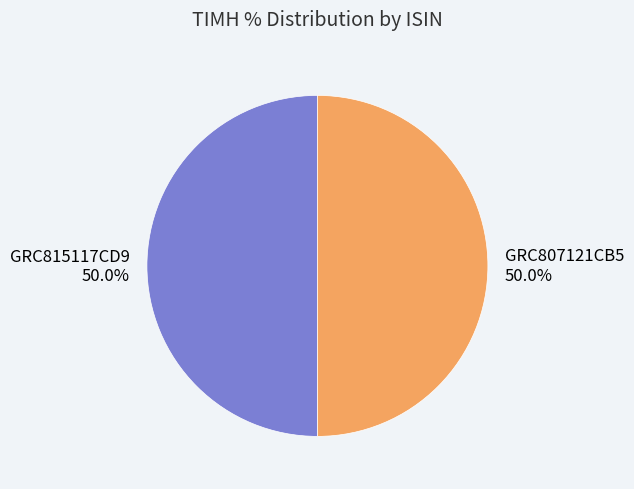

Approximately how many times larger is the value at GRC815117CD9 50.0% compared to GRC807121CB5 50.0%?

1.0